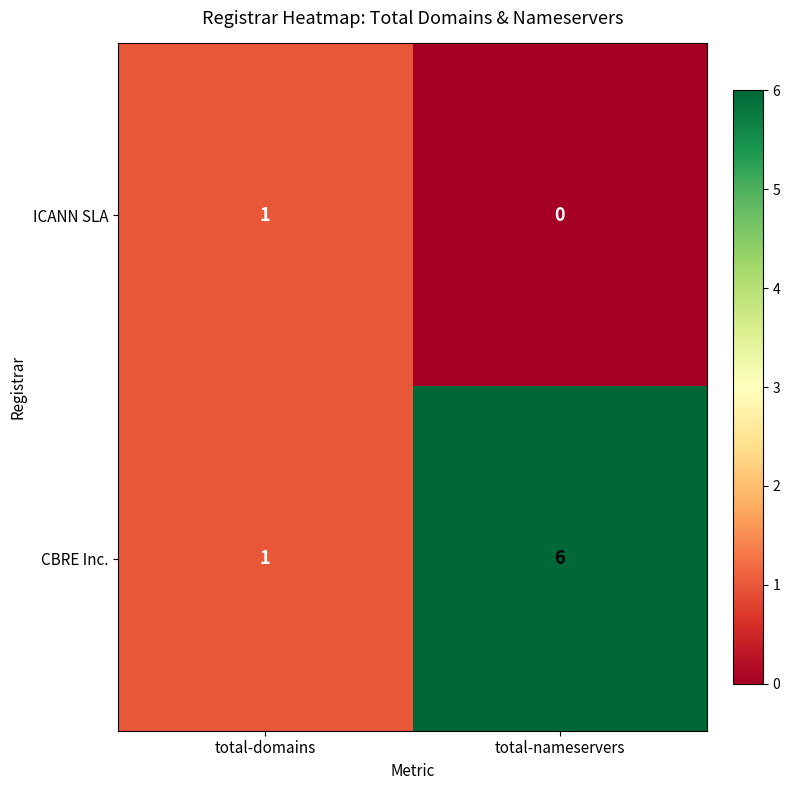

Reading left to right, list all the values displayed in this chart.

ICANN SLA: 1	0
CBRE Inc.: 1	6